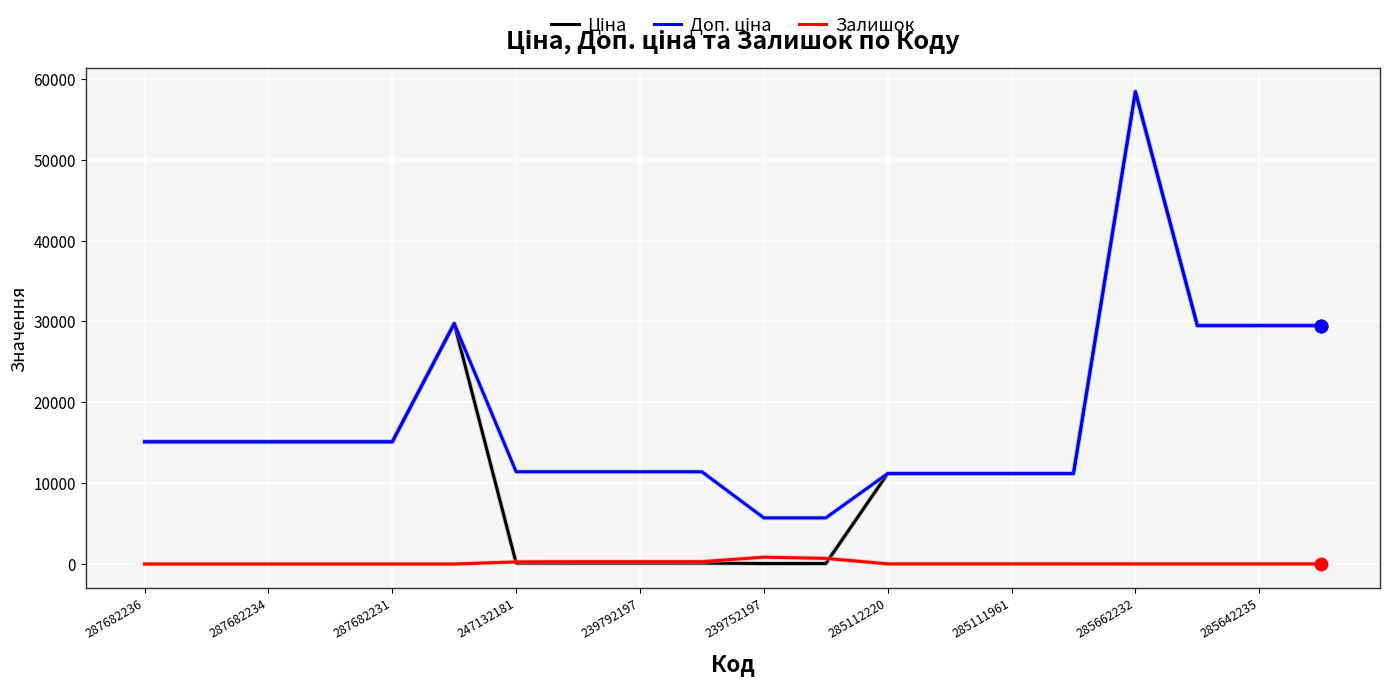

What is the greatest value displayed?

58426.5